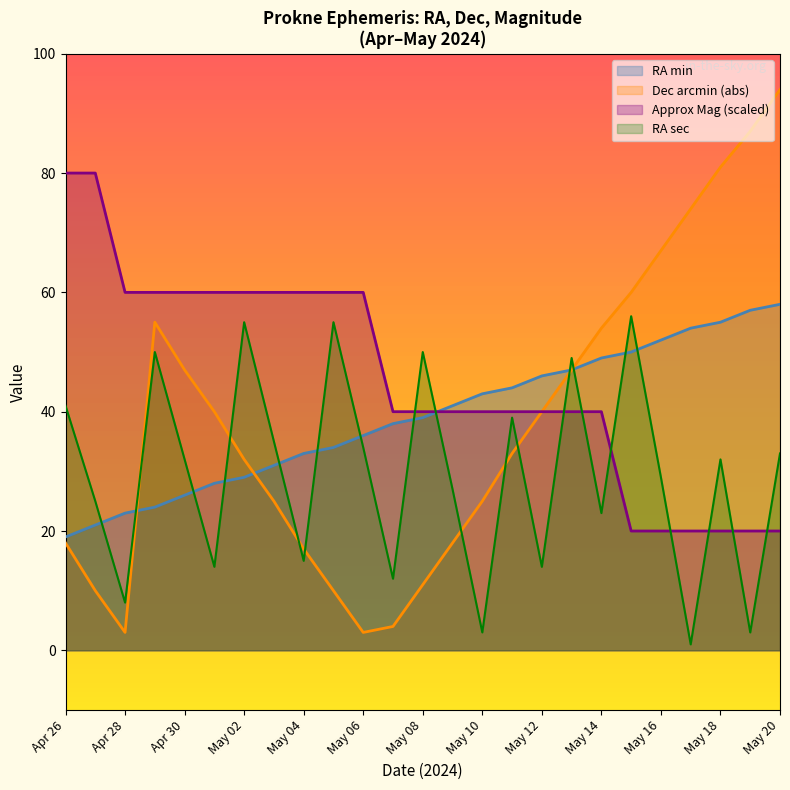

Reading left to right, list all the values displayed in this chart.

RA_min: Apr 26=19.0	Apr 27=21.0	Apr 28=23.0	Apr 29=24.0	Apr 30=26.0	May 01=28.0	May 02=29.0	May 03=31.0	May 04=33.0	May 05=34.0	May 06=36.0	May 07=38.0	May 08=39.0	May 09=41.0	May 10=43.0	May 11=44.0	May 12=46.0	May 13=47.0	May 14=49.0	May 15=50.0	May 16=52.0	May 17=54.0	May 18=55.0	May 19=57.0	May 20=58.0
RA_sec: Apr 26=41.0	Apr 27=25.0	Apr 28=8.0	Apr 29=50.0	Apr 30=32.0	May 01=14.0	May 02=55.0	May 03=35.0	May 04=15.0	May 05=55.0	May 06=34.0	May 07=12.0	May 08=50.0	May 09=27.0	May 10=3.0	May 11=39.0	May 12=14.0	May 13=49.0	May 14=23.0	May 15=56.0	May 16=29.0	May 17=1.0	May 18=32.0	May 19=3.0	May 20=33.0
Approx_Mag: Apr 26=80.0	Apr 27=80.0	Apr 28=60.0	Apr 29=60.0	Apr 30=60.0	May 01=60.0	May 02=60.0	May 03=60.0	May 04=60.0	May 05=60.0	May 06=60.0	May 07=40.0	May 08=40.0	May 09=40.0	May 10=40.0	May 11=40.0	May 12=40.0	May 13=40.0	May 14=40.0	May 15=20.0	May 16=20.0	May 17=20.0	May 18=20.0	May 19=20.0	May 20=20.0